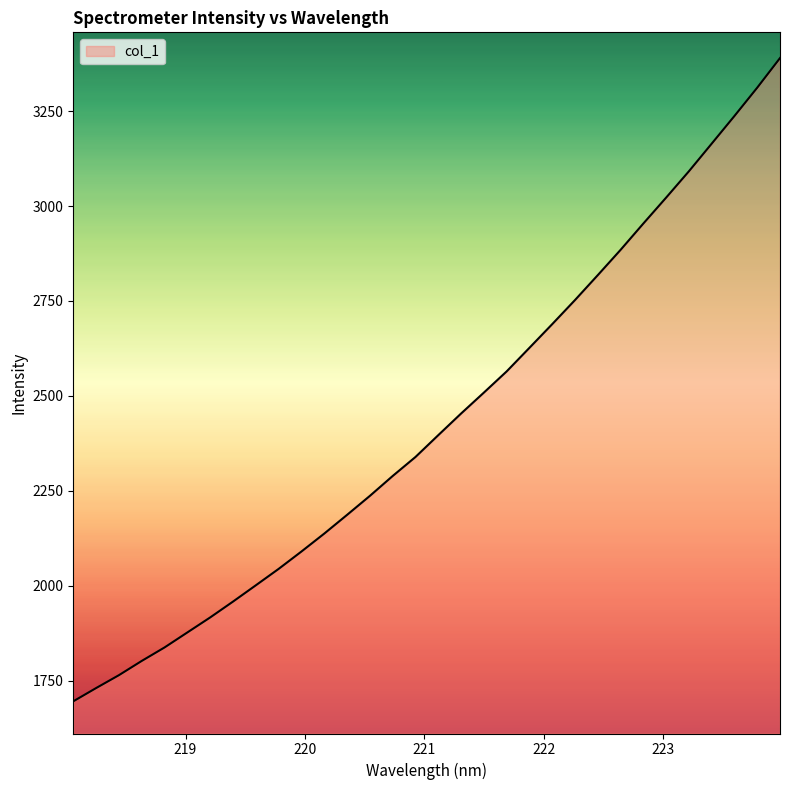

What is the minimum value shown in the chart?

1695.2